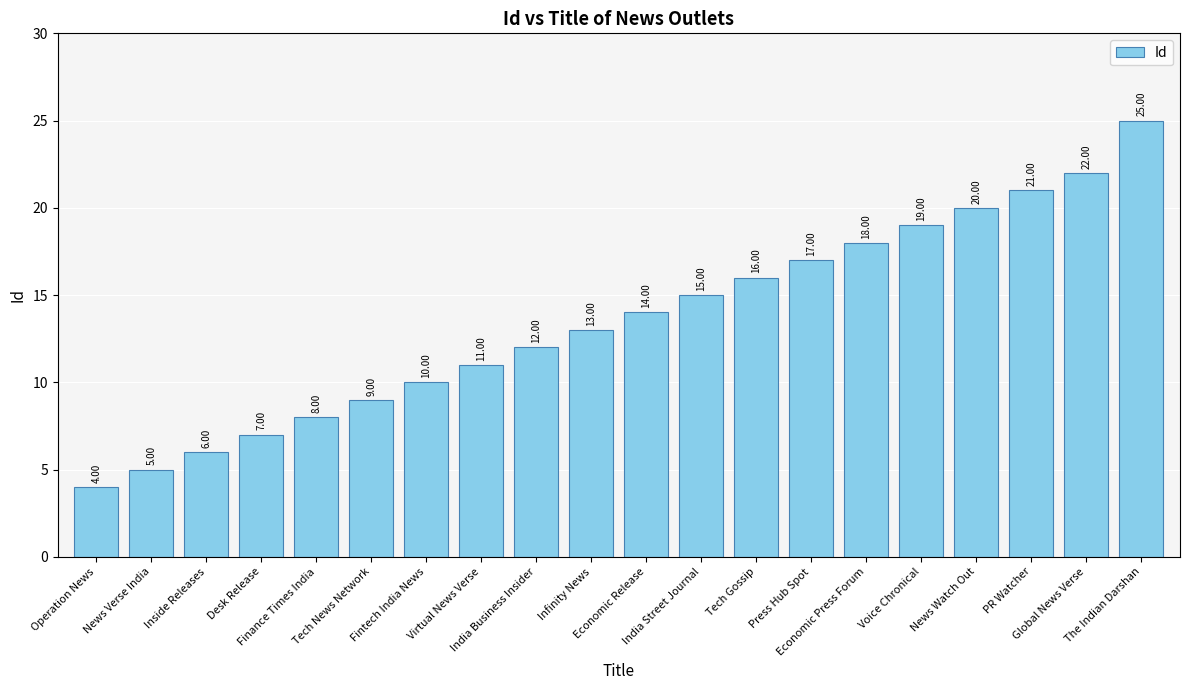

What is the minimum value shown in the chart?

4